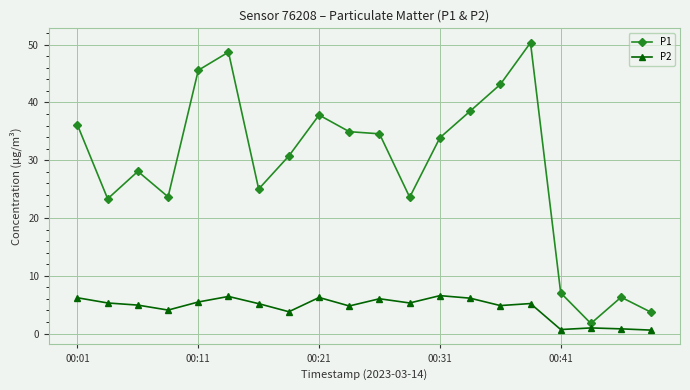

Rank the series by their average value, from lowest to highest.

P2, P1